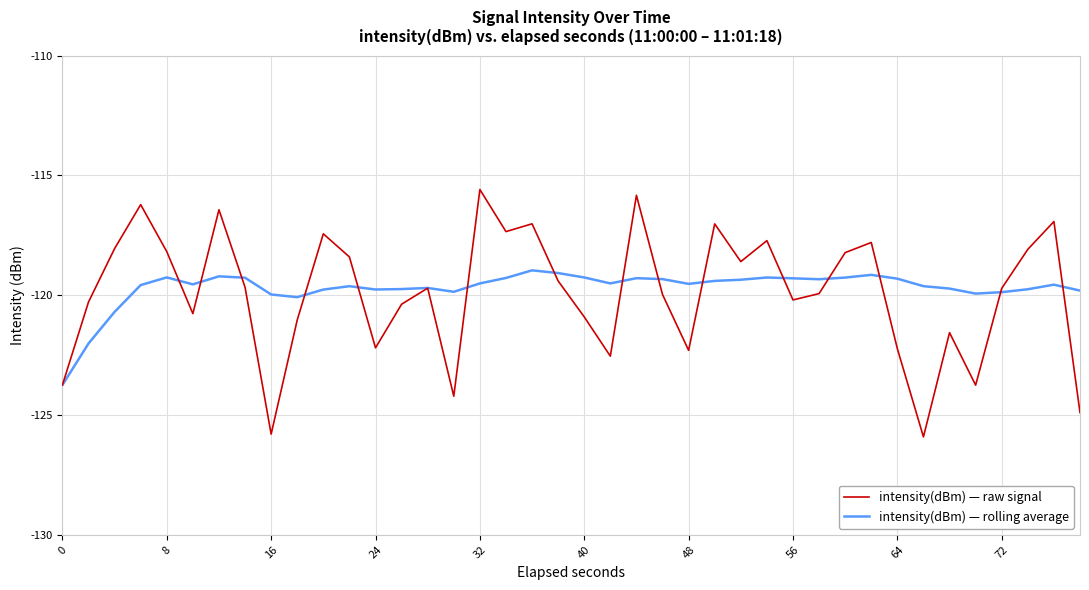

What is the minimum value shown in the chart?

-125.9